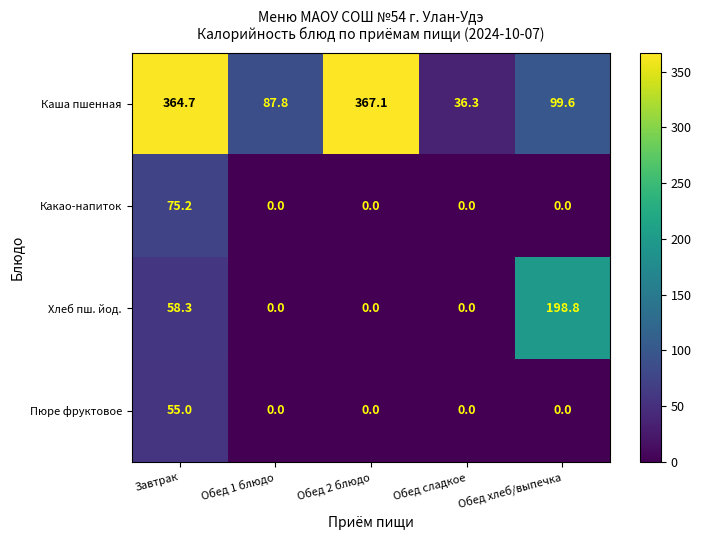

How many data points in Хлеб пш. йод. are above 0?

2